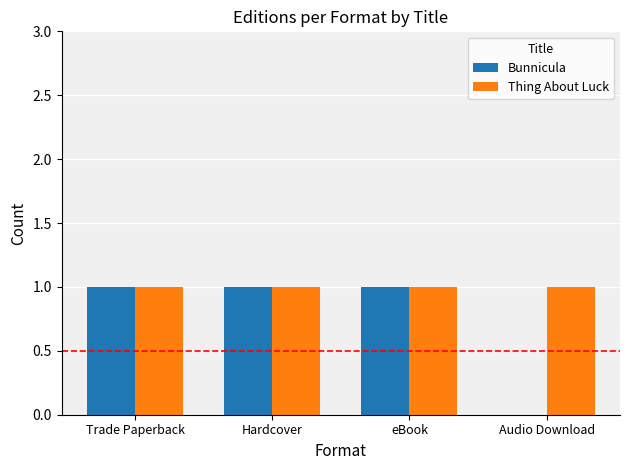

What is the average value of the Thing About Luck series?

1